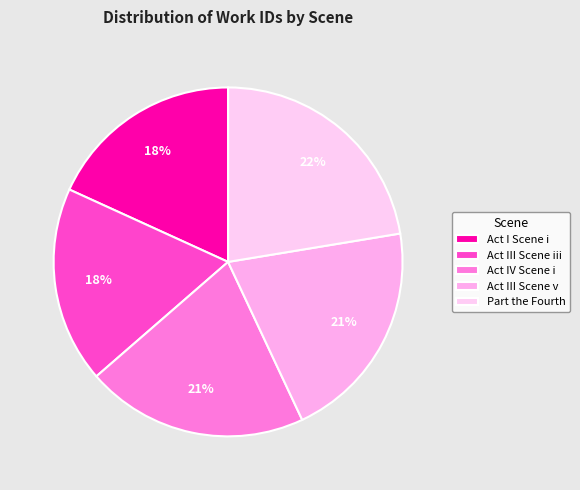

To the nearest percent, what is the average slice percentage?

20%